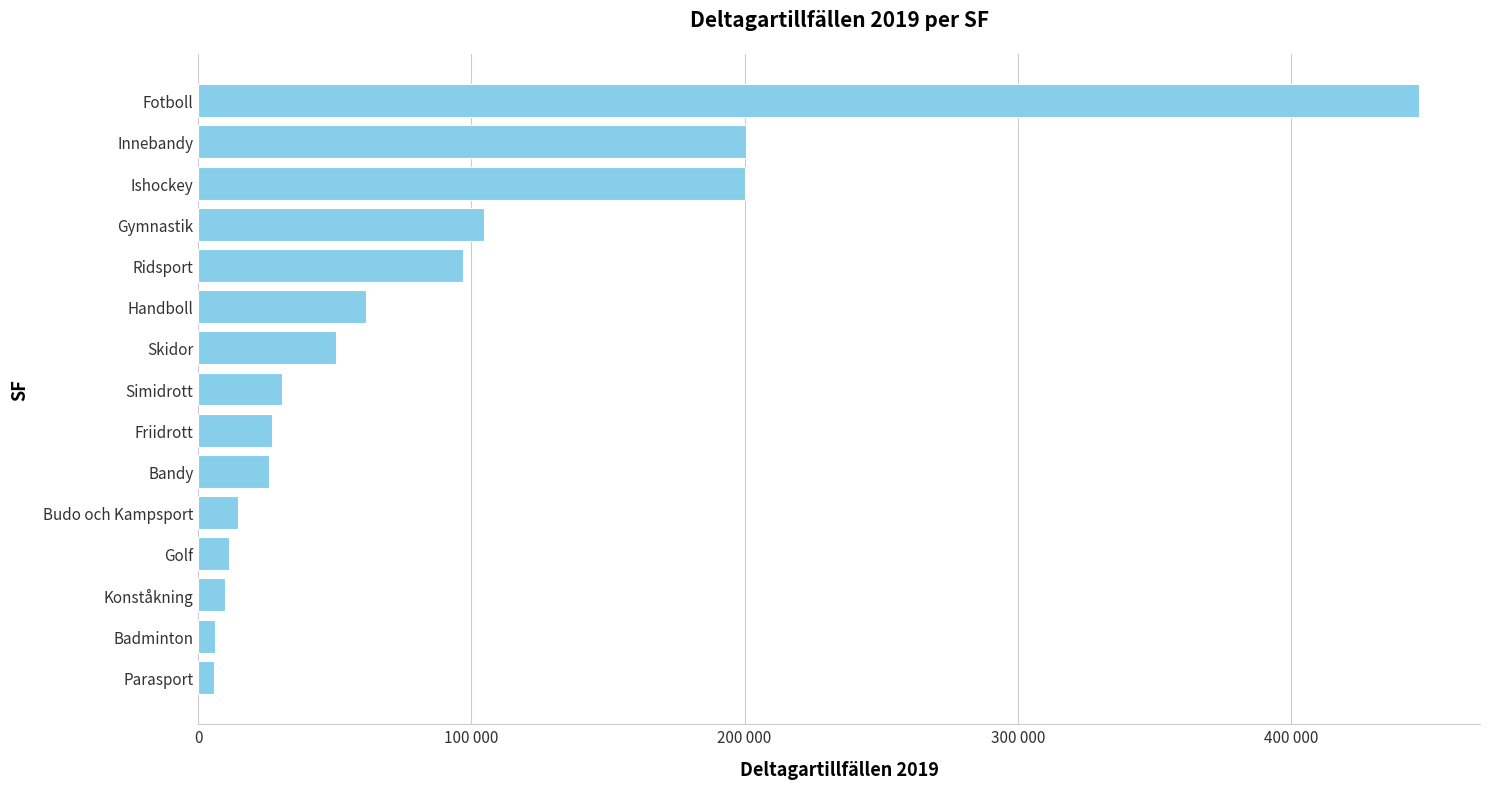

At which category does the chart reach its peak across all series?

Fotboll